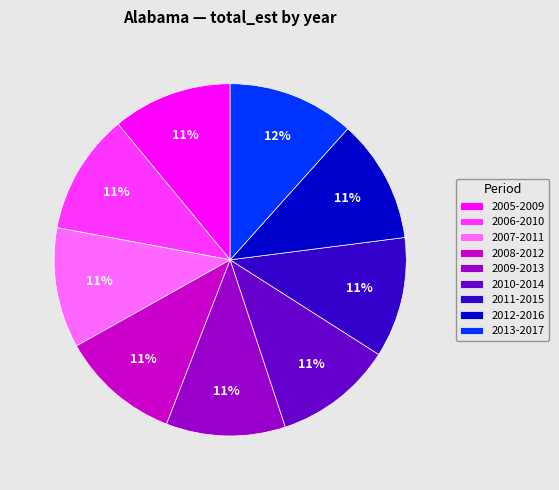

To the nearest percent, what percentage of the pie is 2009-2013?

11%